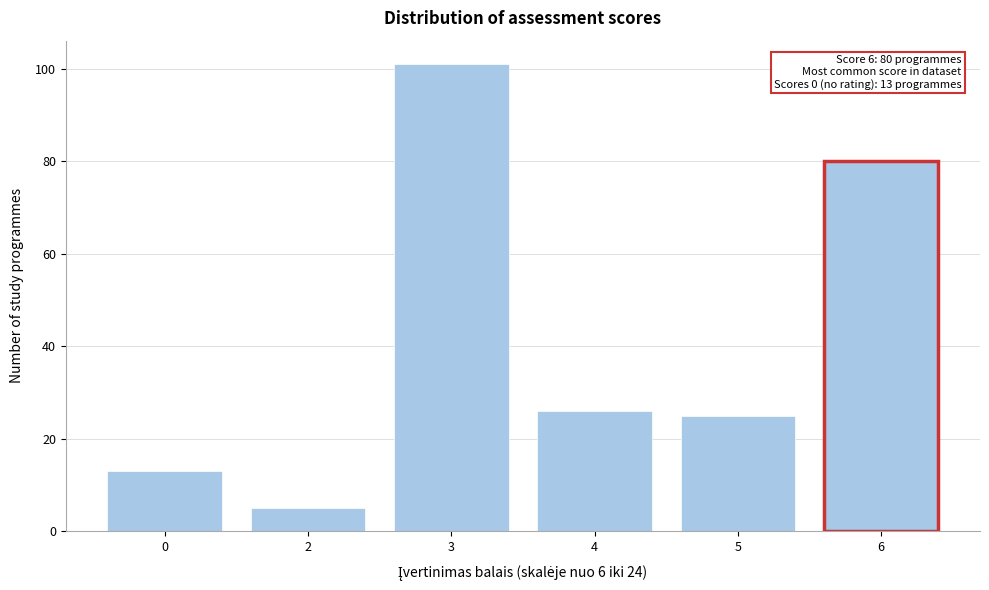

Reading right to left, transcribe all the data shown in this chart.

80	25	26	101	5	13